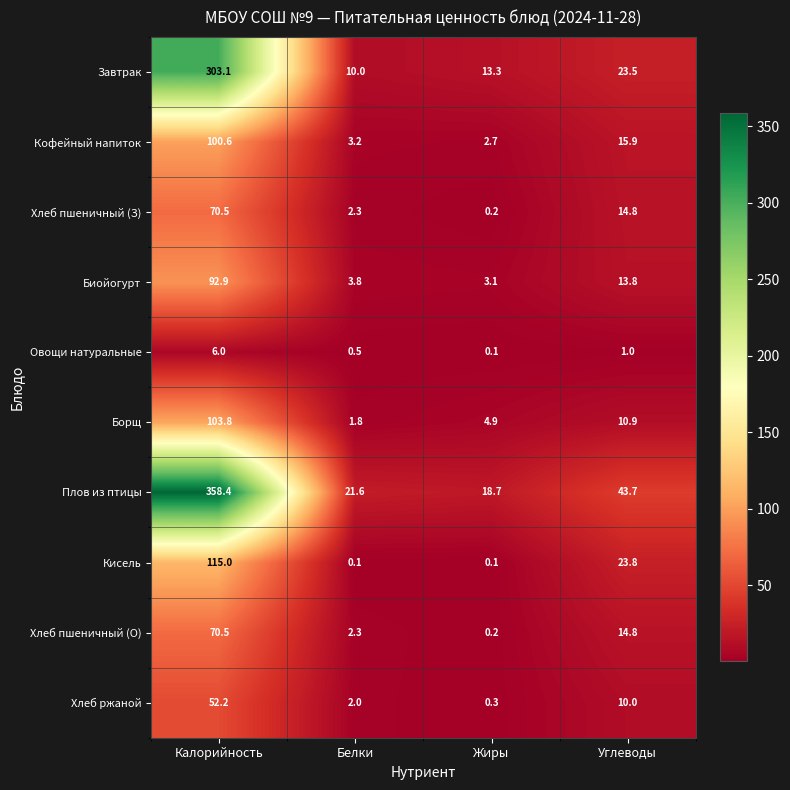

List the labels in order of Хлеб пшеничный (З) value, largest first.

Калорийность, Углеводы, Белки, Жиры